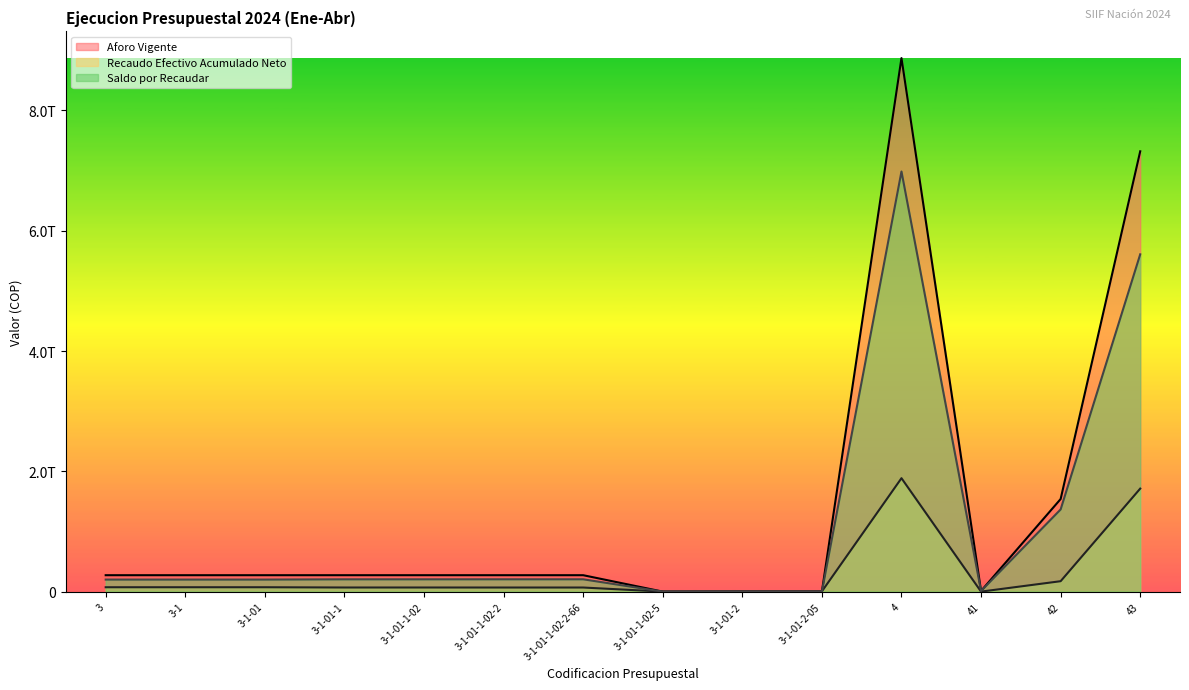

At how many categories does at least one series exceed 6754346676375?

2